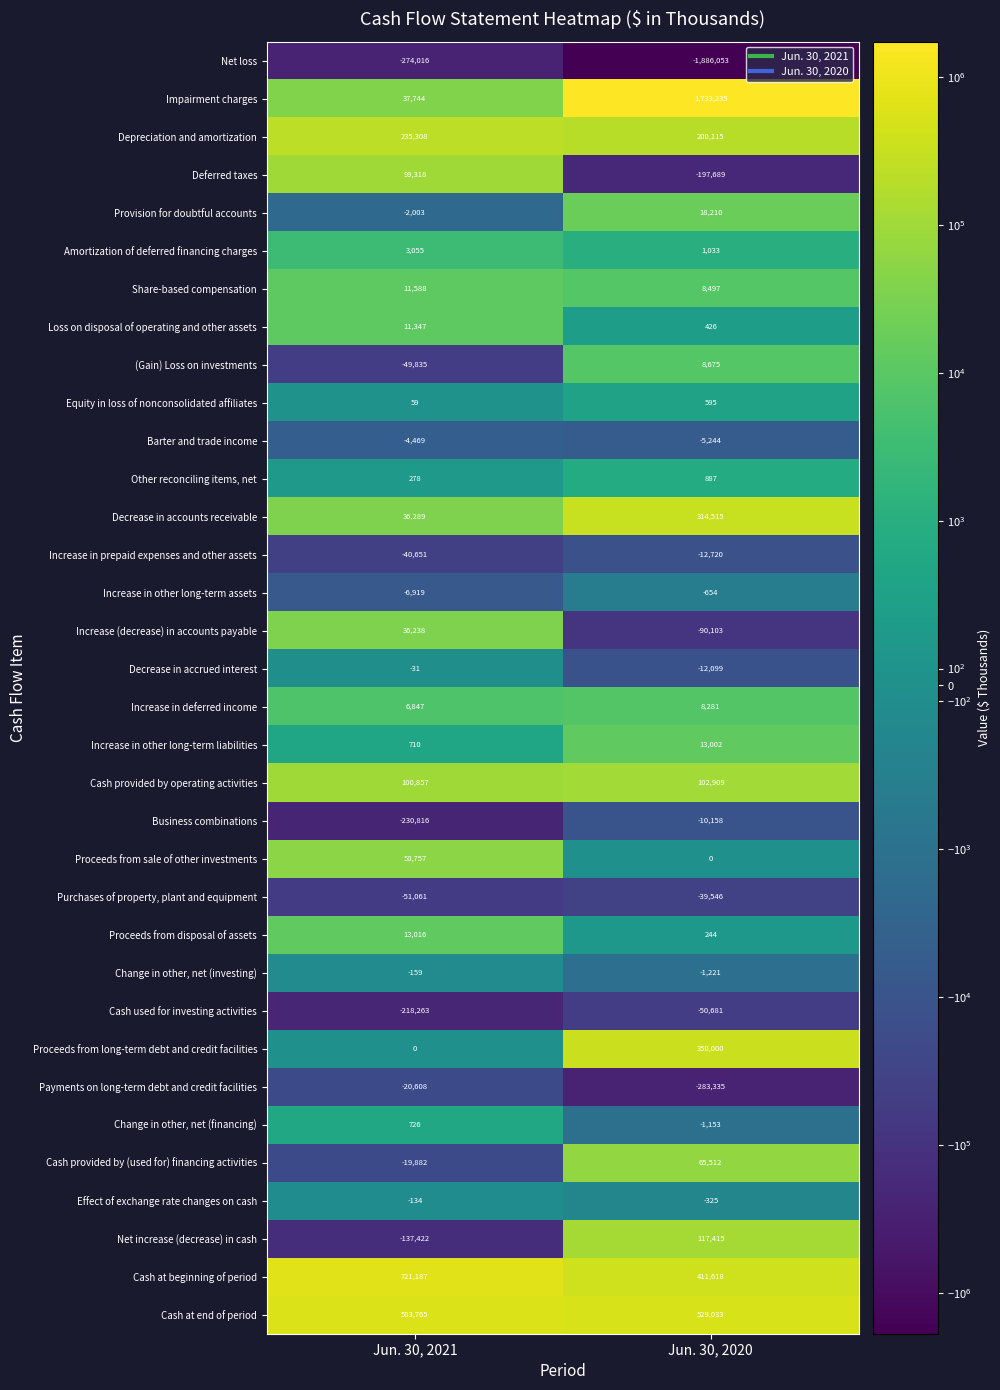

Which series has the largest total across all categories?

Impairment charges